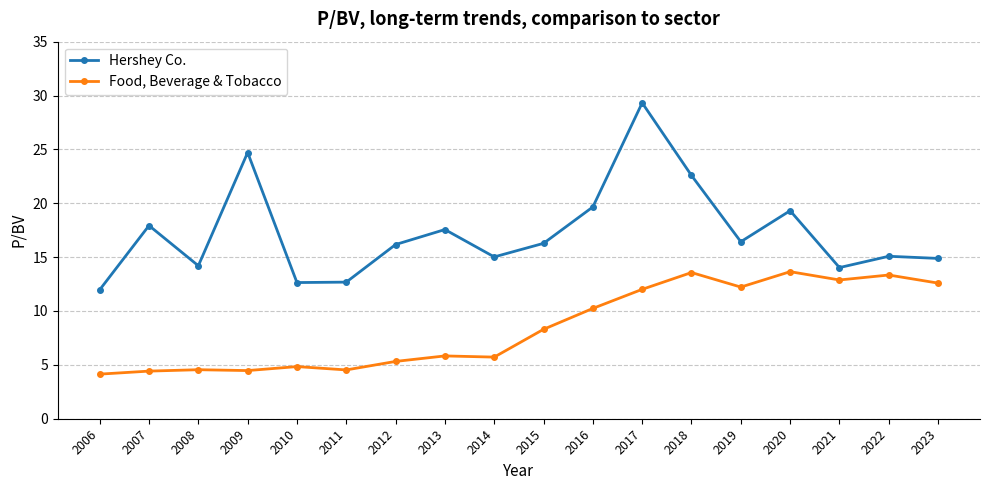

What is the sum of all Food, Beverage & Tobacco values?

152.6